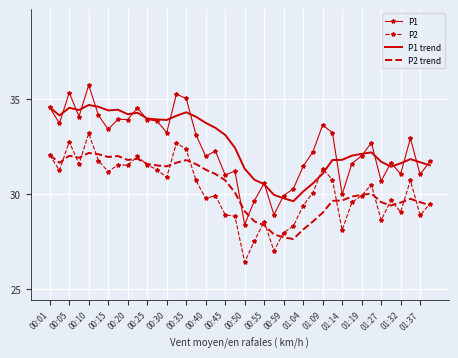

Which series has the widest spread of values?

P1